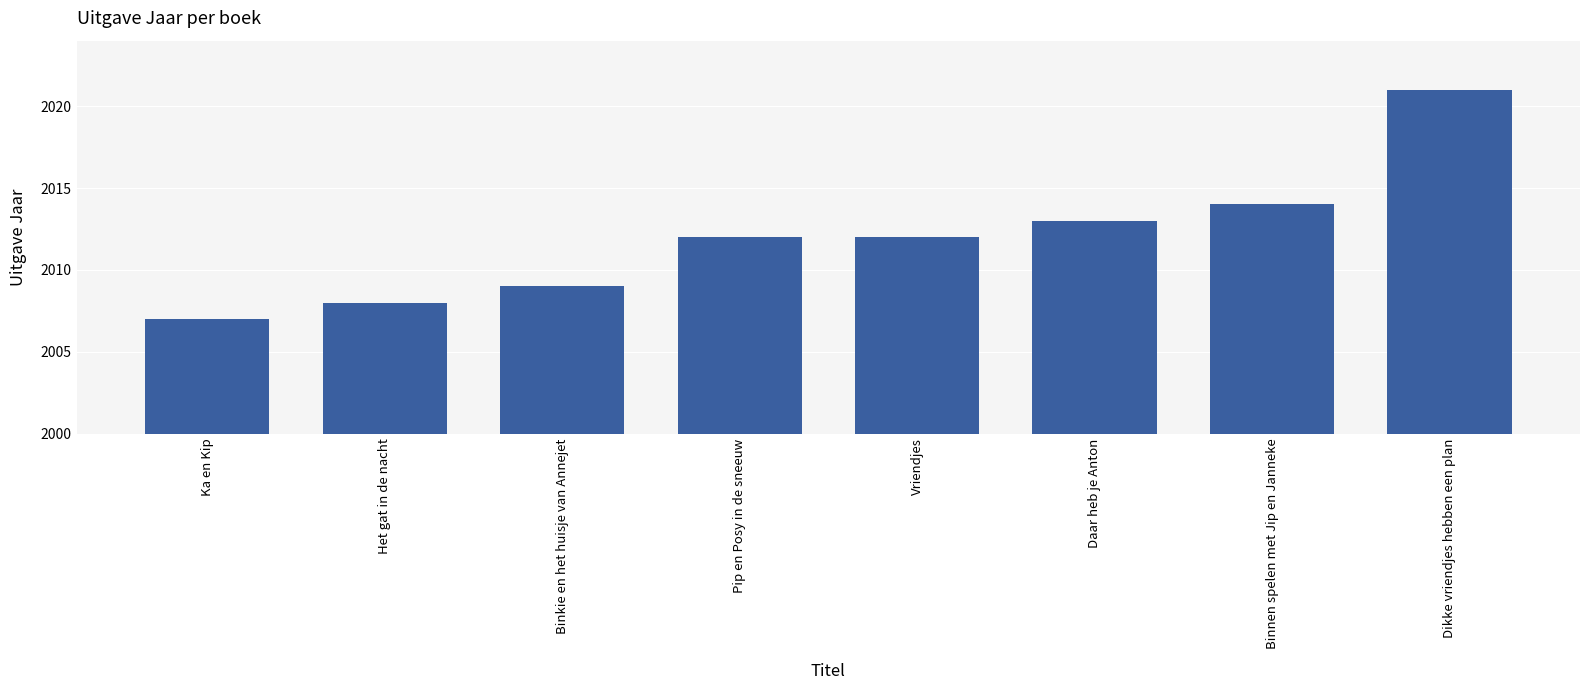

How many bars are there in total?

8